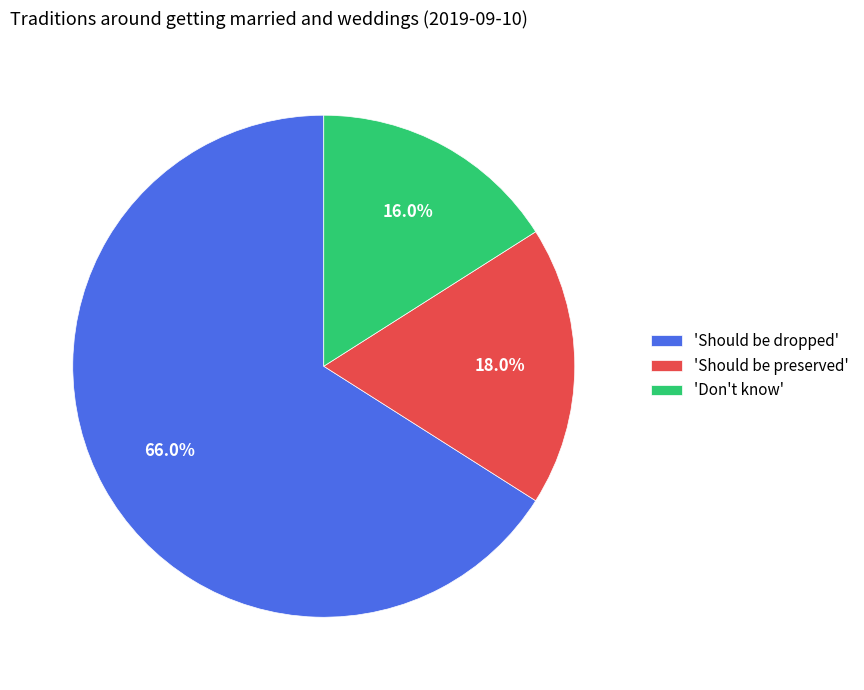

Which slice is the largest?

'Should be dropped'